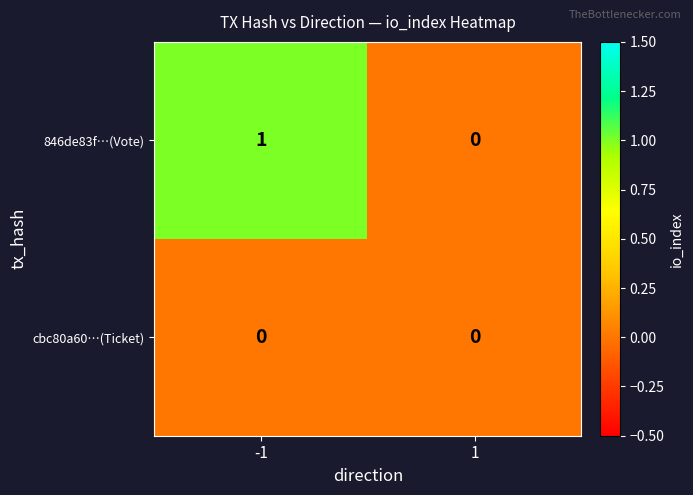

Count the number of categories in the chart.

2